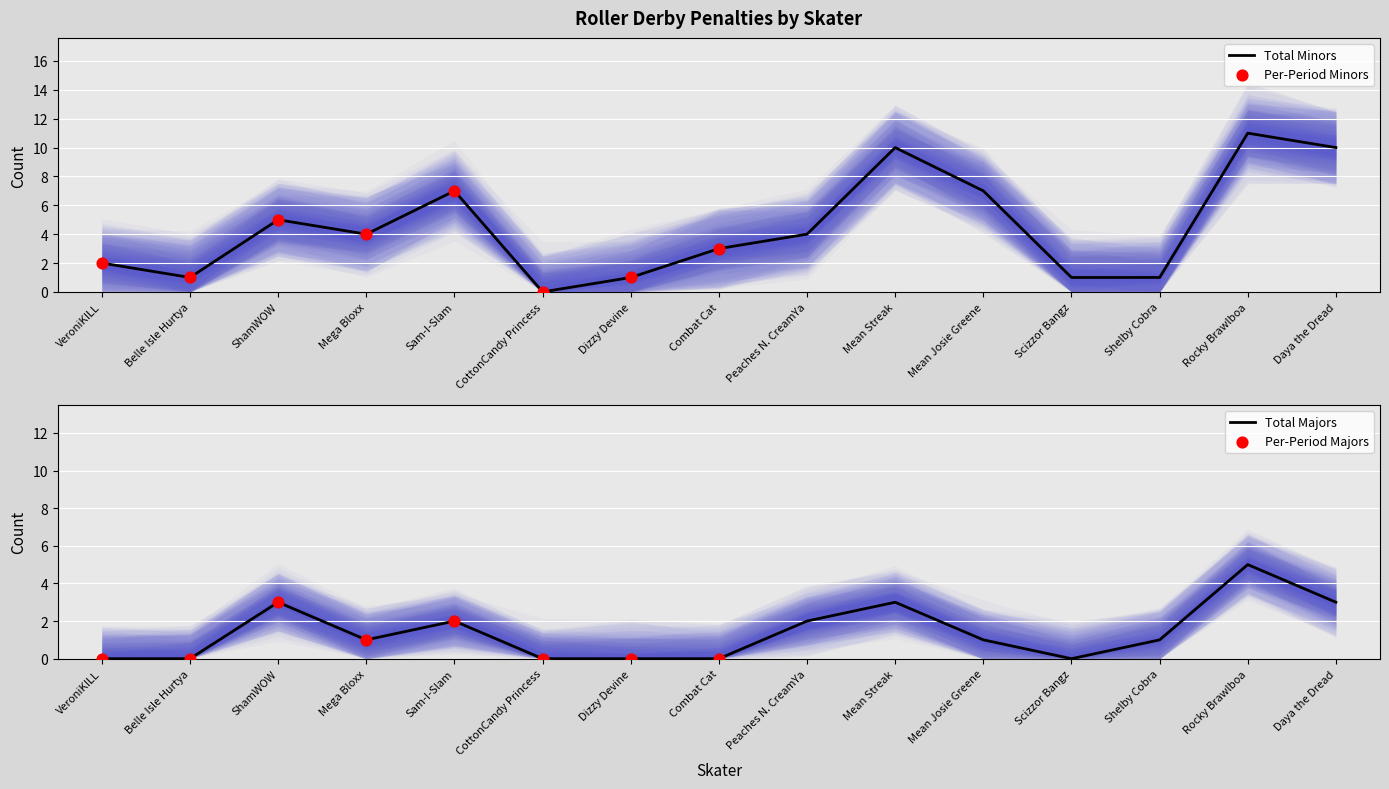

Which category has the highest value in the Total Minors series?

Rocky Brawlboa